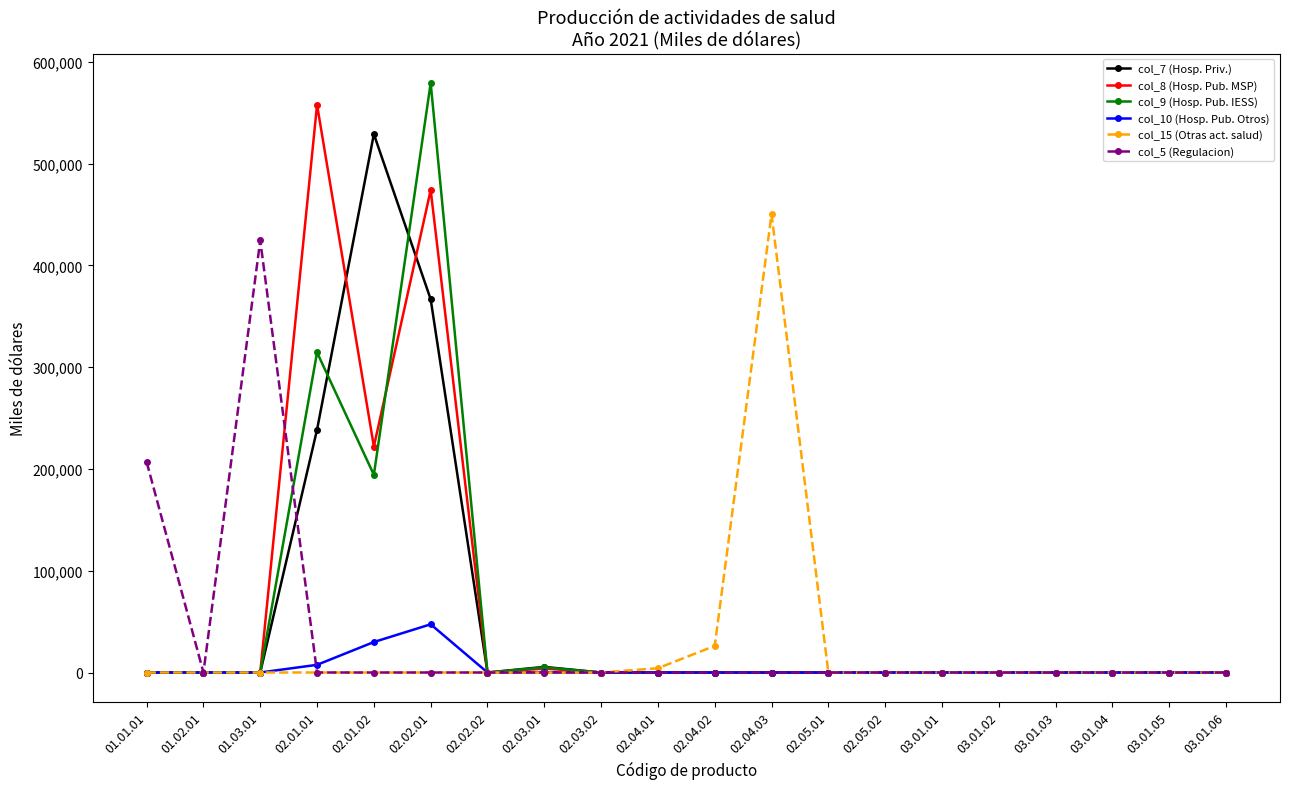

What is the label of the 13th point from the right?

02.03.01